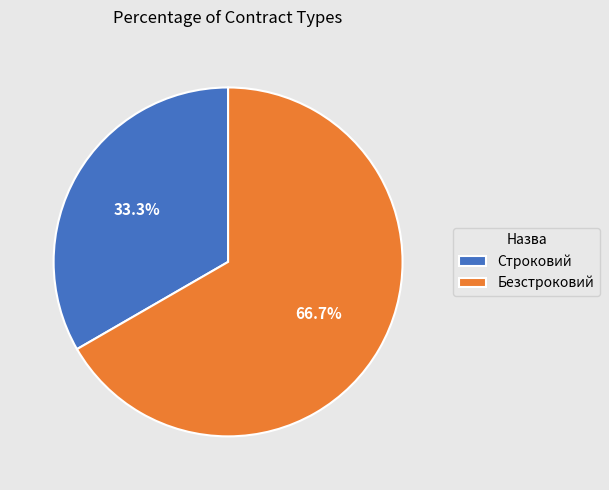

Rank the categories by value from highest to lowest.

Безстроковий, Строковий